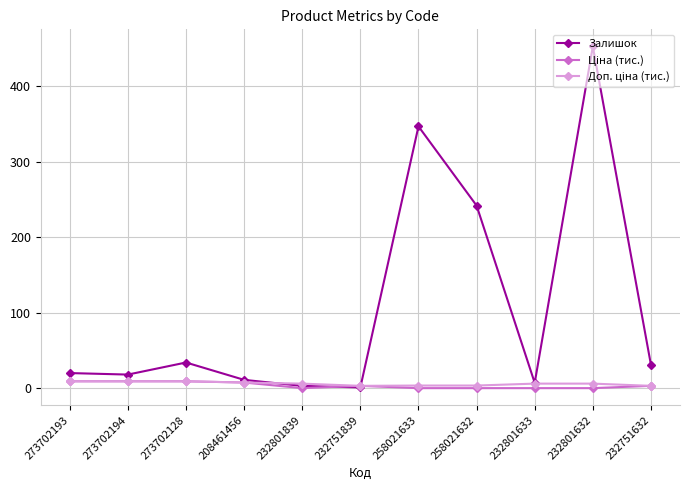

How many data points in Залишок are less than 20?

5